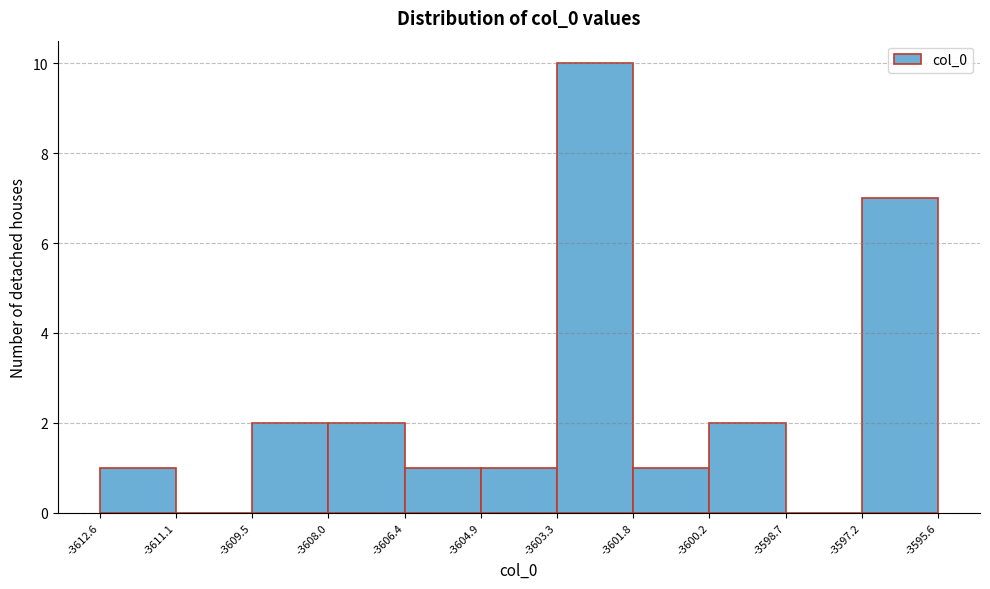

Reading left to right, transcribe this chart: for each bar, give the range it covers on the x-axis and its height. The values are not printed on the chart, so give them approximately, as read against the axis.

-3612.6 to -3611.1: 1
-3611.1 to -3609.5: 0
-3609.5 to -3608.0: 2
-3608.0 to -3606.4: 2
-3606.4 to -3604.9: 1
-3604.9 to -3603.3: 1
-3603.3 to -3601.8: 10
-3601.8 to -3600.2: 1
-3600.2 to -3598.7: 2
-3598.7 to -3597.2: 0
-3597.2 to -3595.6: 7